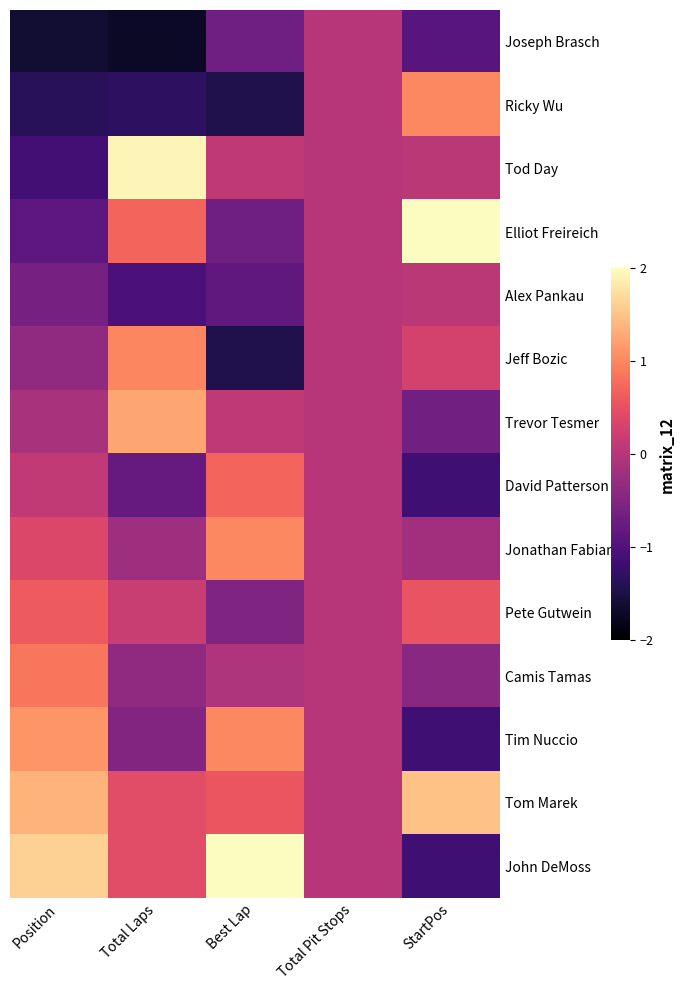

Which label corresponds to the smallest value in the chart?

Total Laps